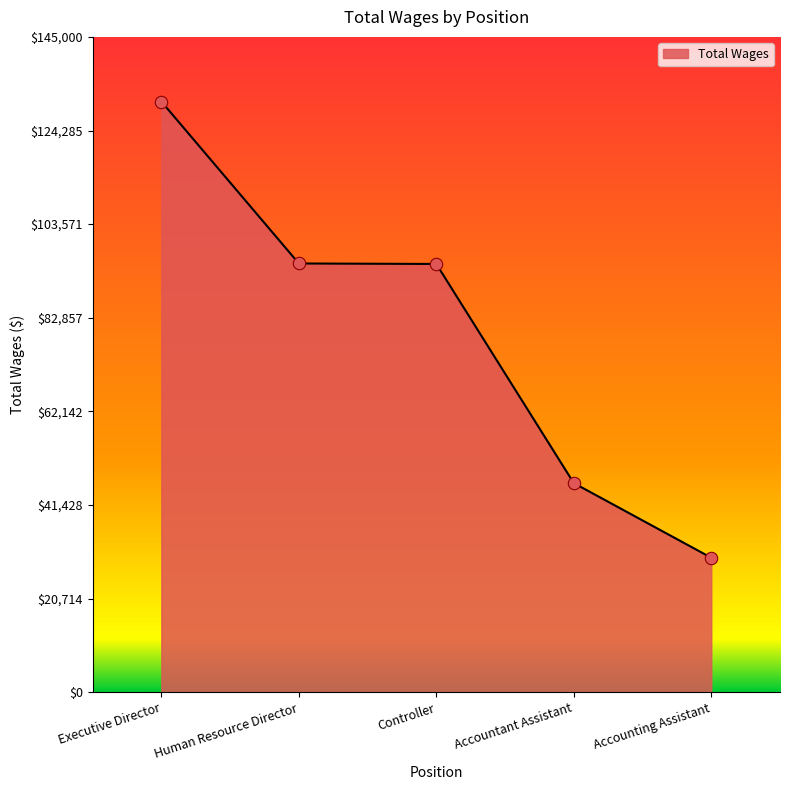

Which has a higher value, Accounting Assistant or Human Resource Director?

Human Resource Director